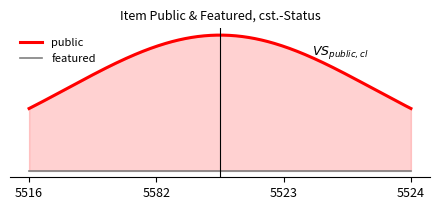

True or false: public has a value of 0 at 5524.

False